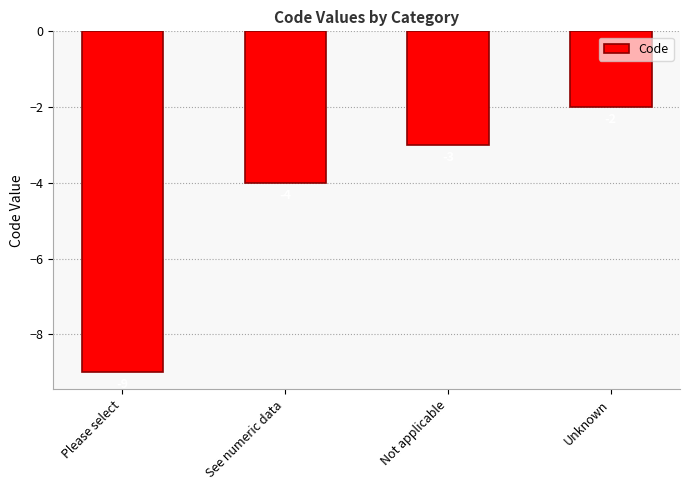

Reading right to left, what are all the values shown in this chart?

-2	-3	-4	-9